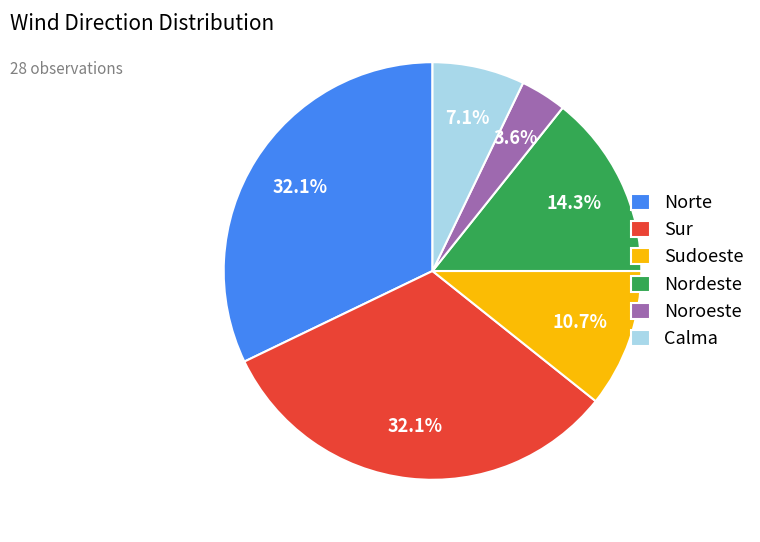

What percentage is the Nordeste slice, to the nearest percent?

14%